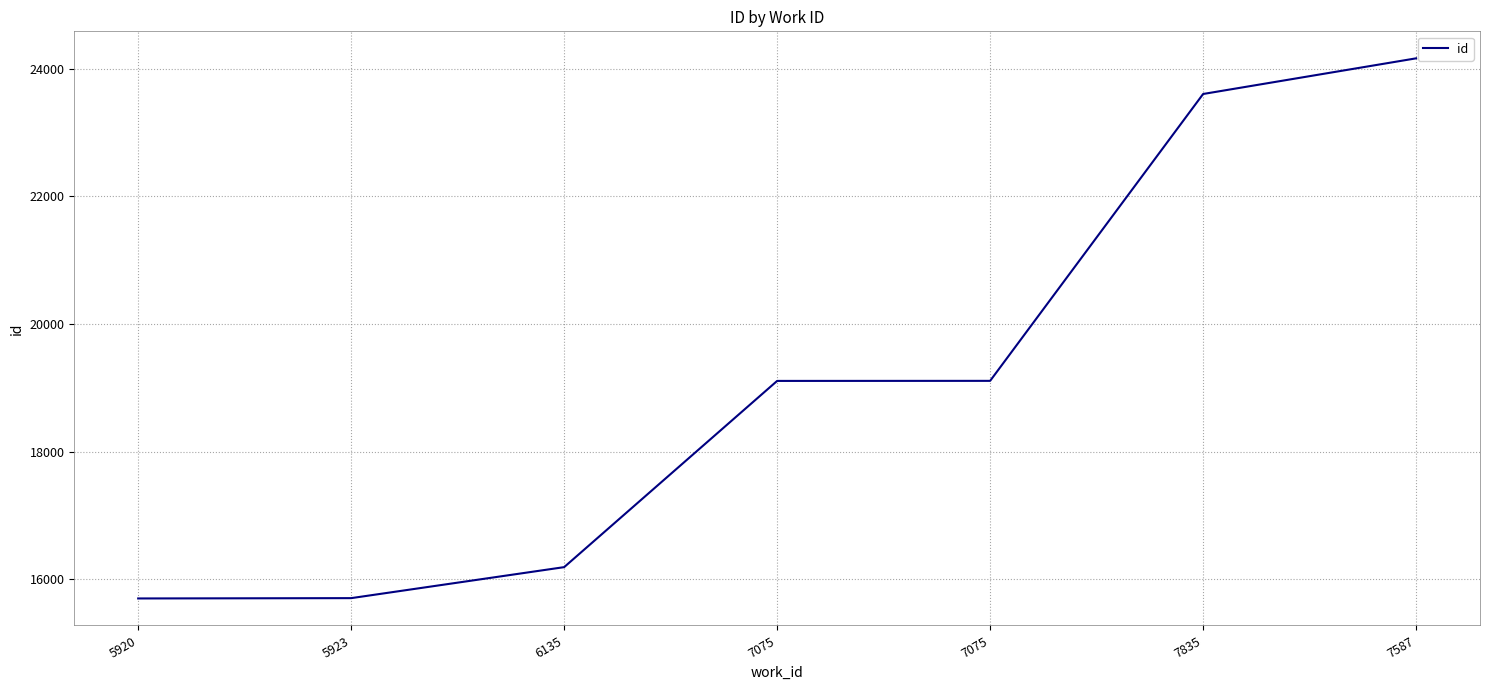

How many values are below 19107?

3